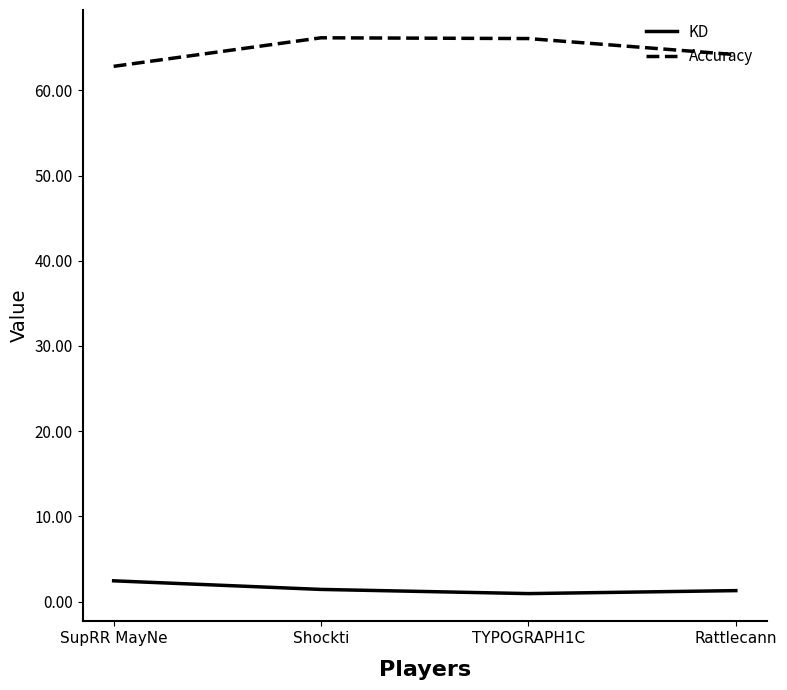

How many lines are shown in the chart?

2